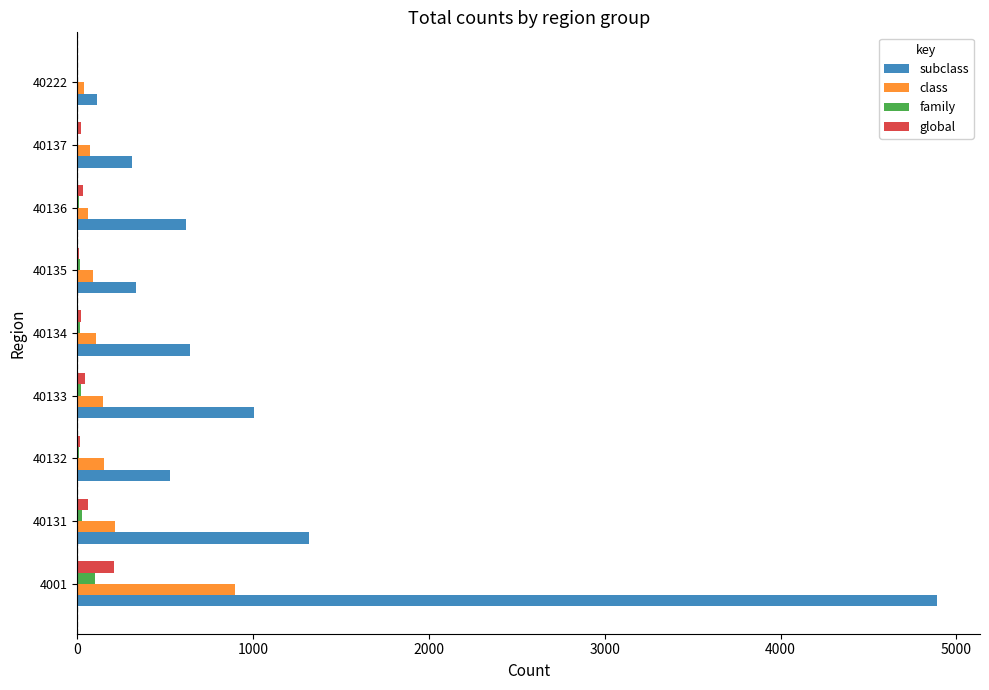

Which series has the widest spread of values?

subclass